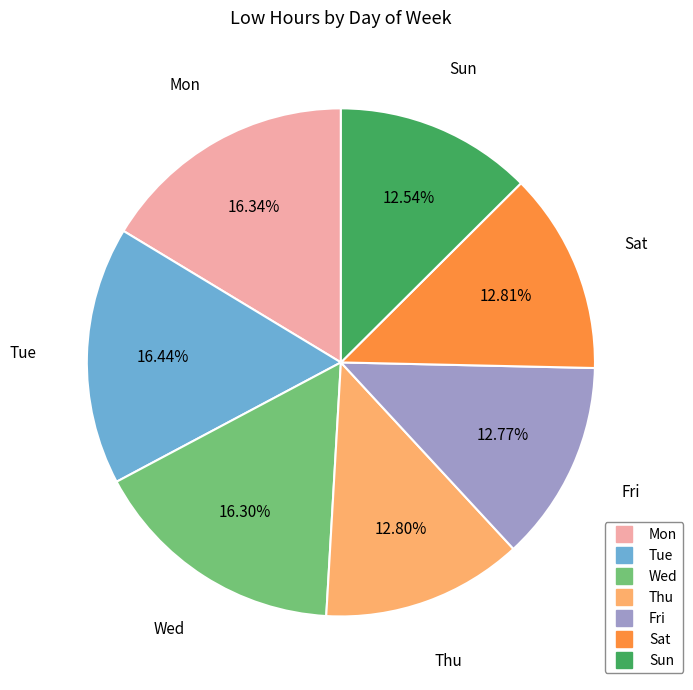

Approximately how many times larger is the value at Sun compared to Tue?

0.8